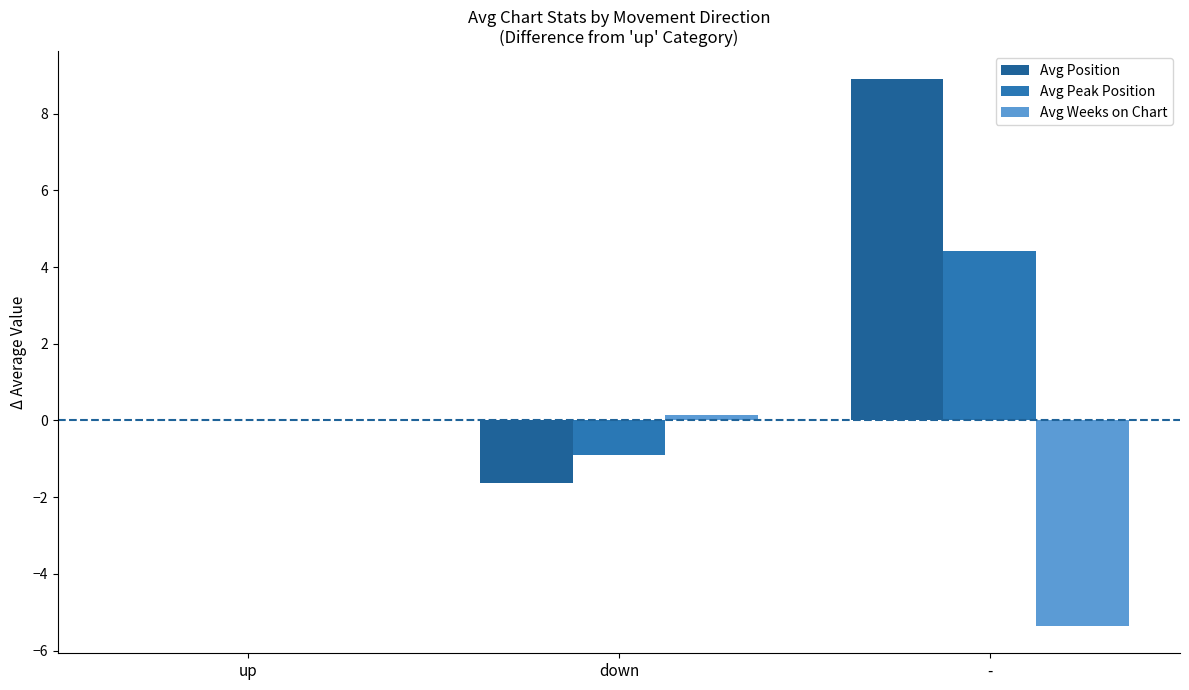

Where is Avg Position nearest to the value 3?

up